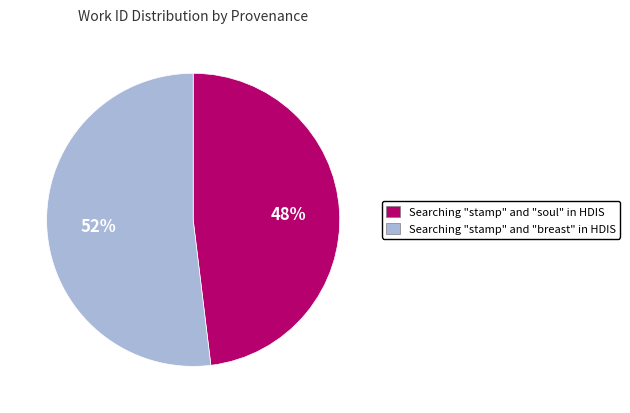

What is the smallest slice in the pie chart?

Searching "stamp" and "soul" in HDIS